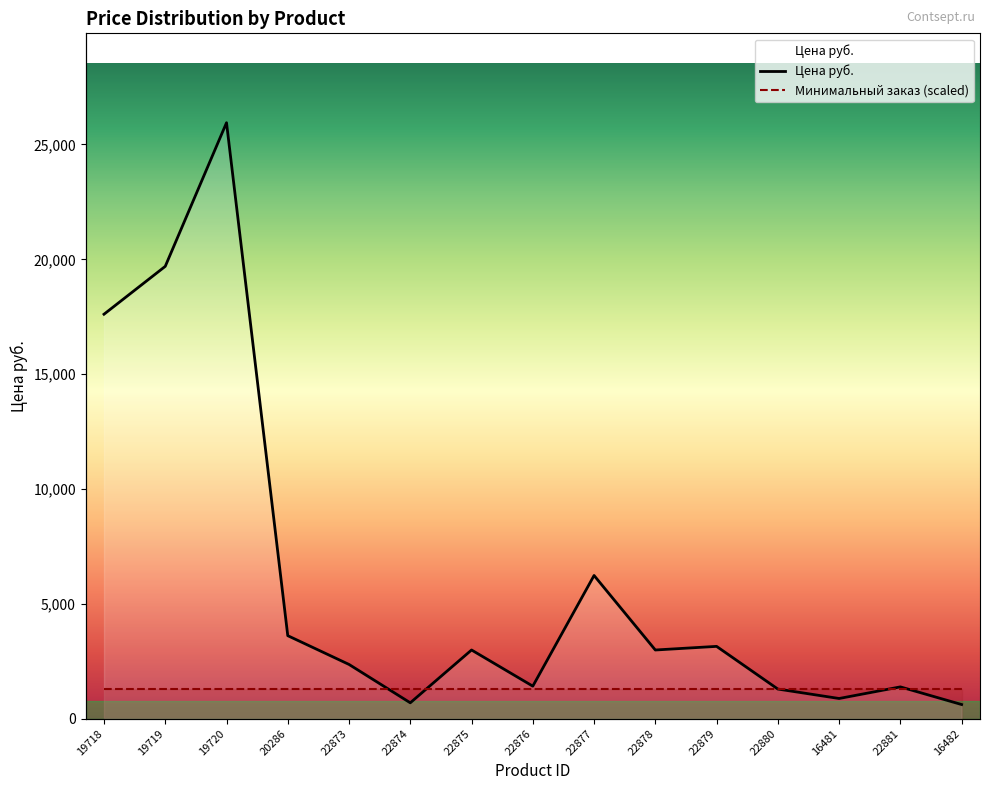

At which category does the chart reach its peak across all series?

19720